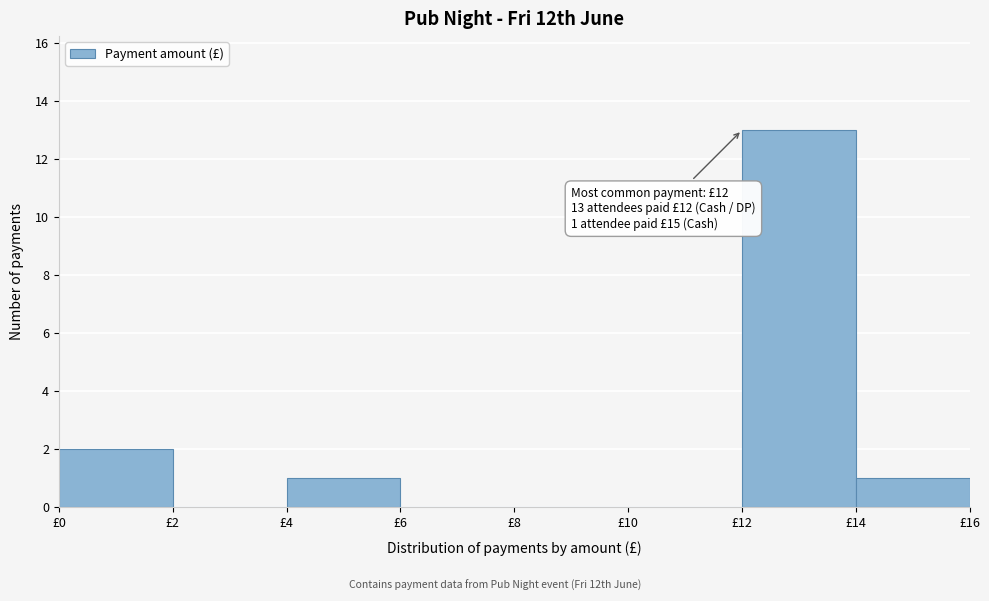

Which range on the x-axis has the tallest bar?

12 to 14